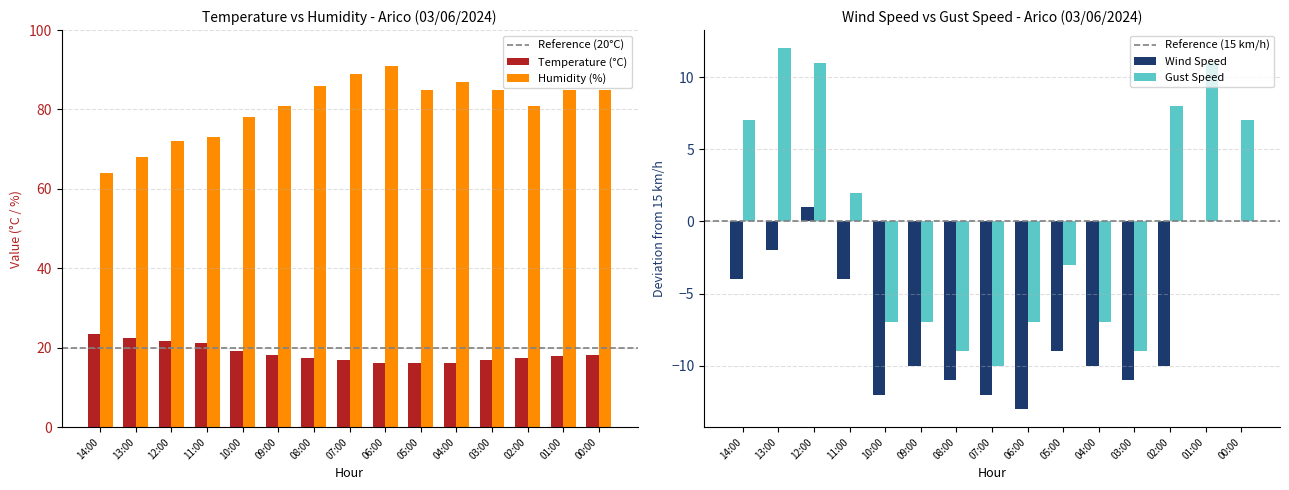

What is the sum of all Temperature values?

278.6